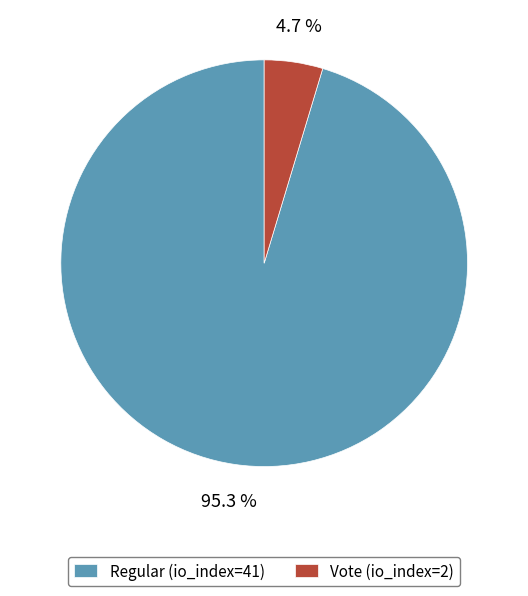

Count the number of slices in the pie.

2